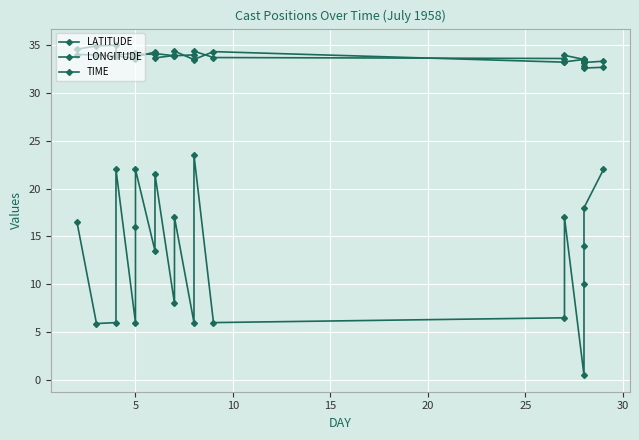

What is the maximum value for LONGITUDE?

35.0